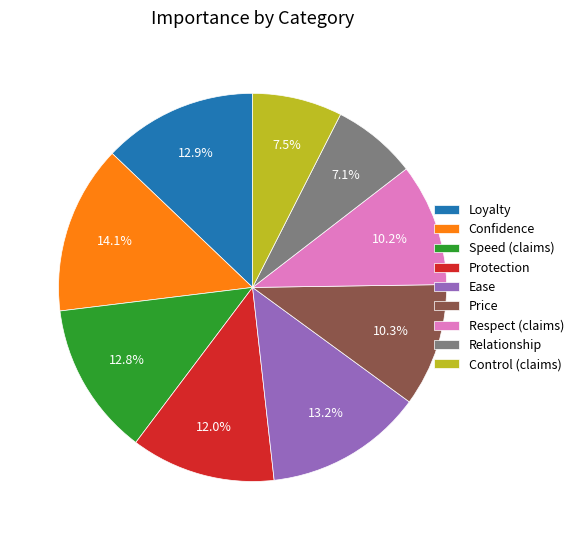

Count the number of slices in the pie.

9